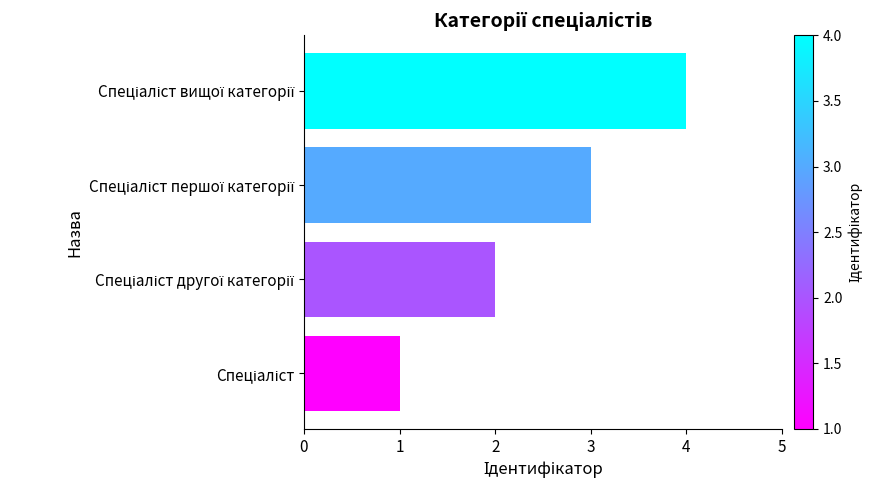

What is the maximum value shown in the chart?

4